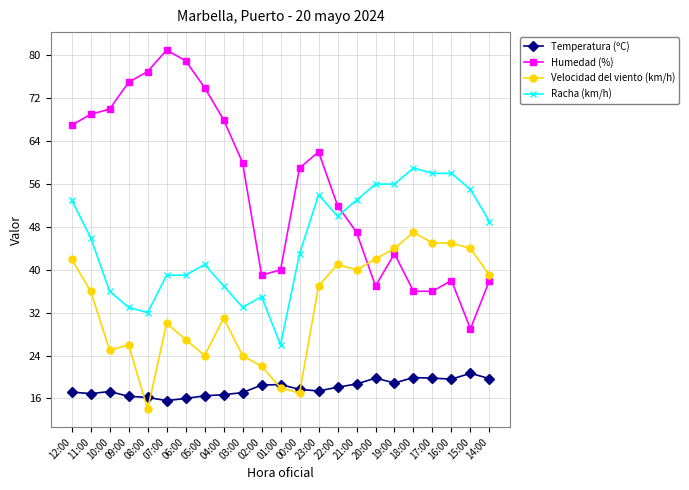

True or false: Humedad (%) has a value of 36.0 at 17:00.

True